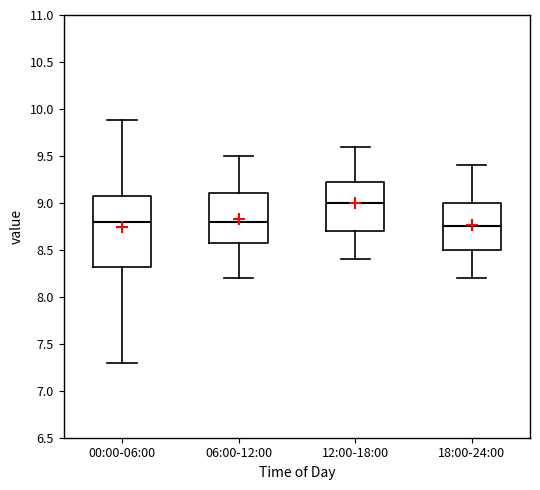

Which box has the highest median line?

12:00-18:00